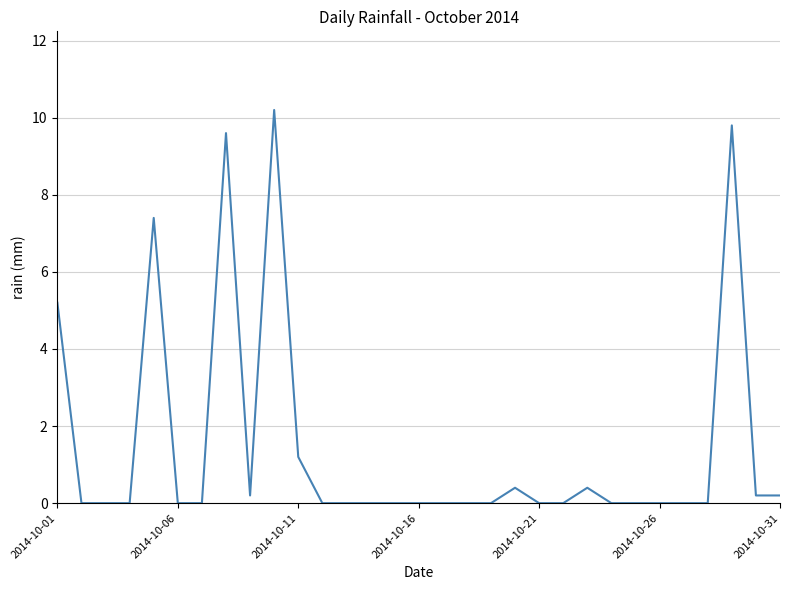

What is the greatest value displayed?

10.2